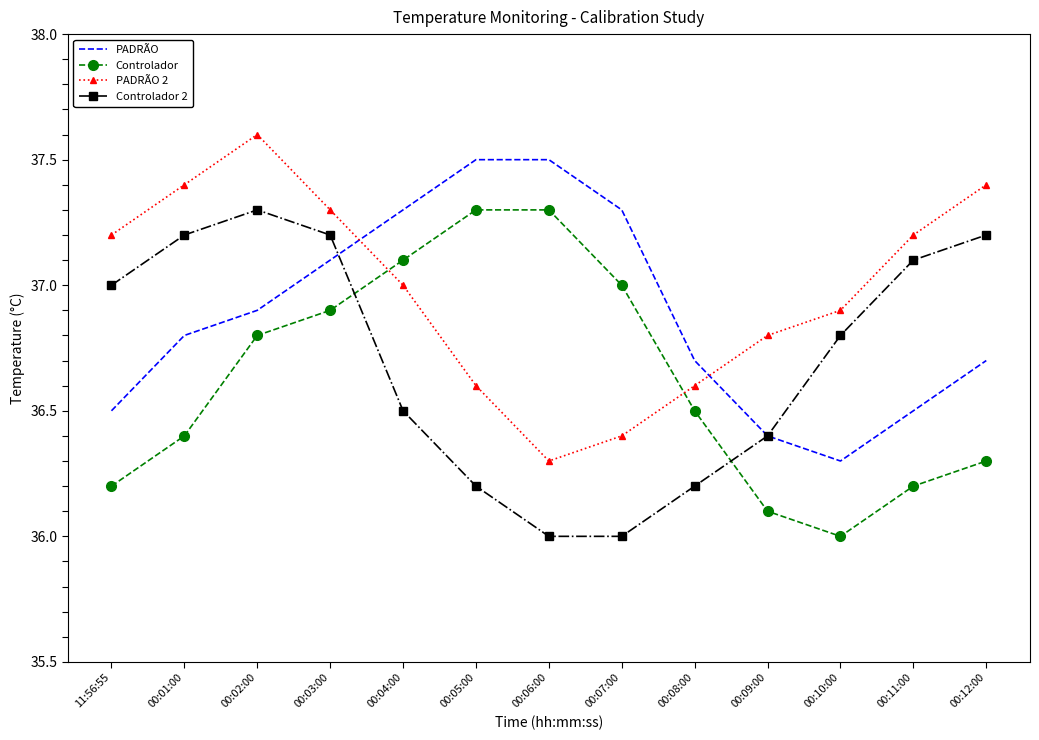

How many values in the Controlador series exceed 36?

12